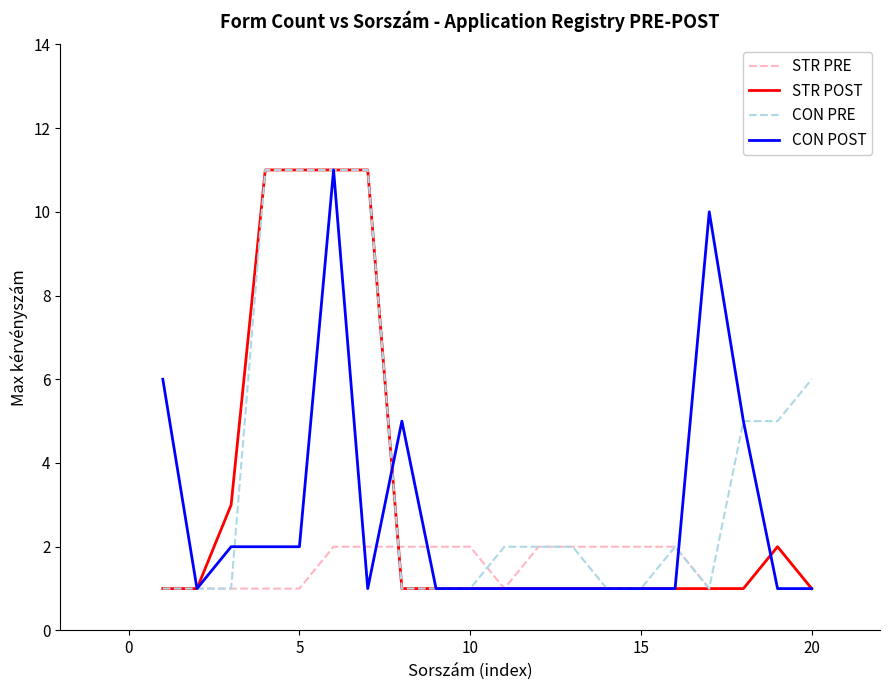

What is the greatest value displayed?

11